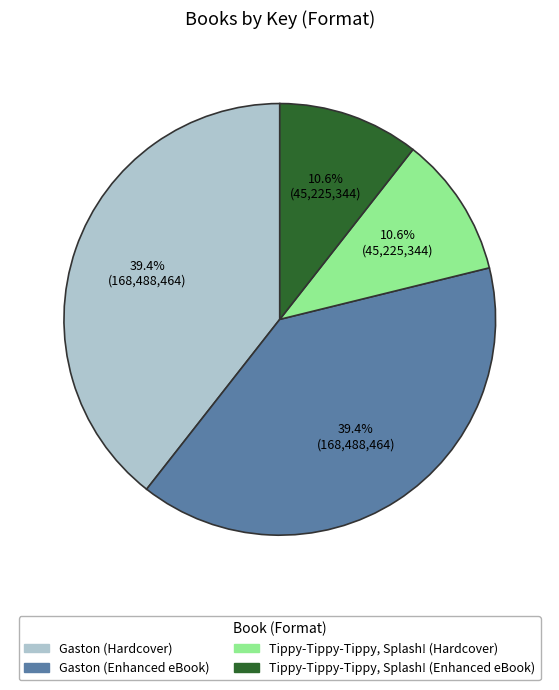

To the nearest percent, what is the difference between the largest and smallest slice percentages?

29%